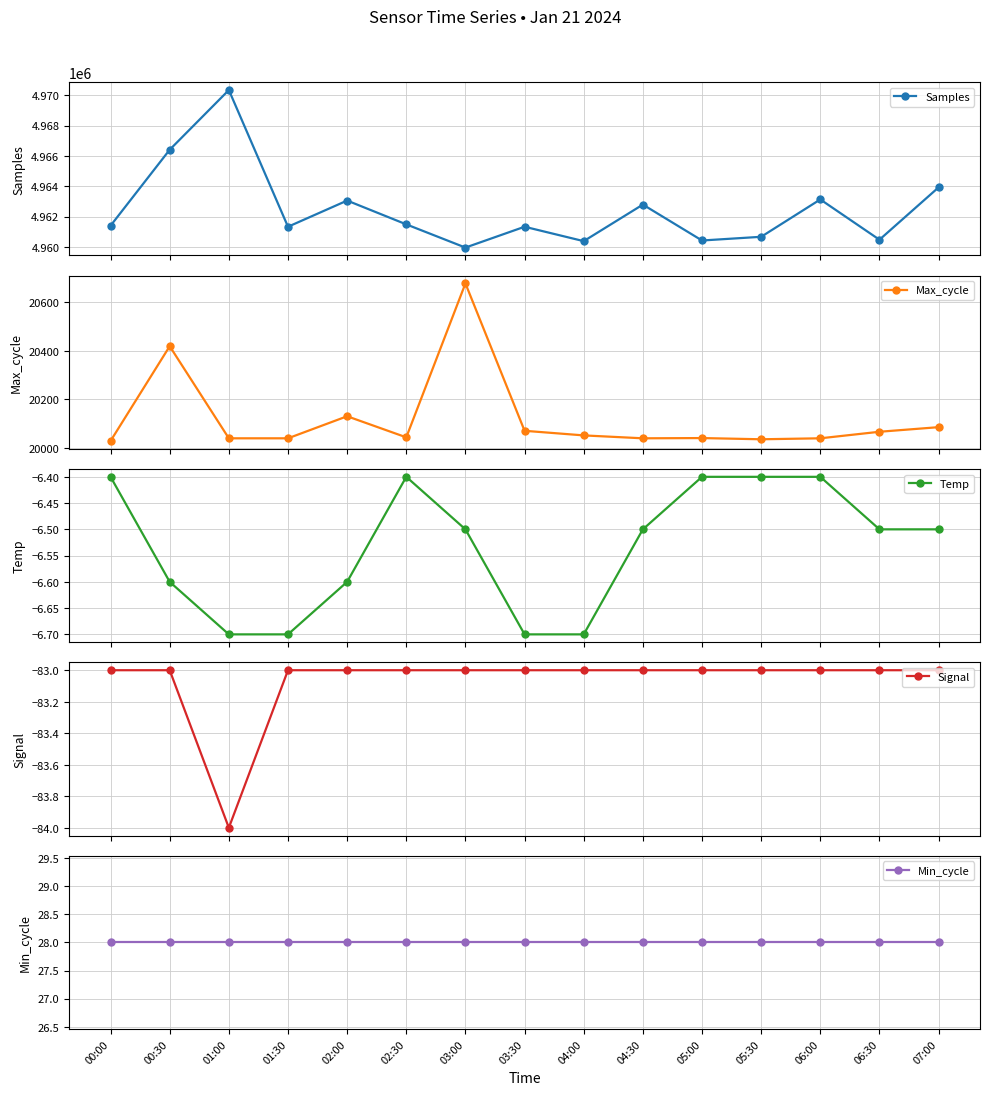

True or false: Temp has a value of -3.7 at 06:30.

False